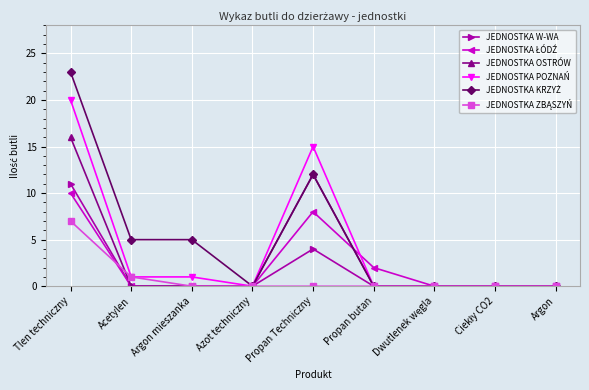

What is the maximum value shown in the chart?

23